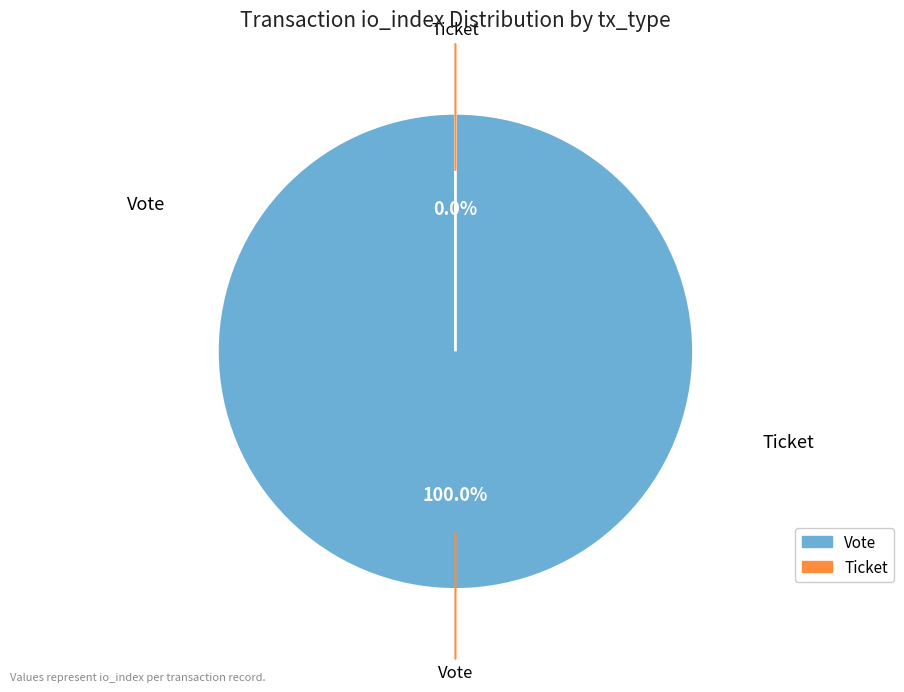

Which category has the biggest portion of the pie?

Vote (io_index=1)